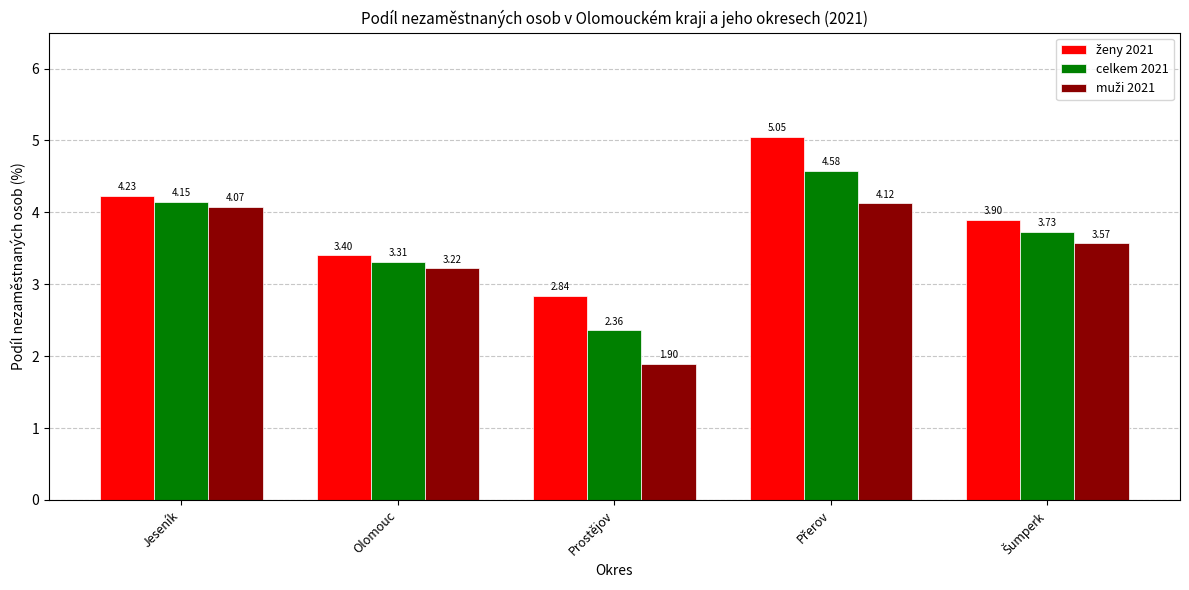

What position from the right is Prostějov?

3